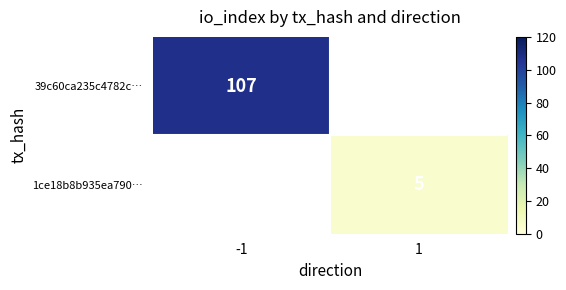

True or false: 39c60ca235c4782c… has a value of 35 at -1.

False